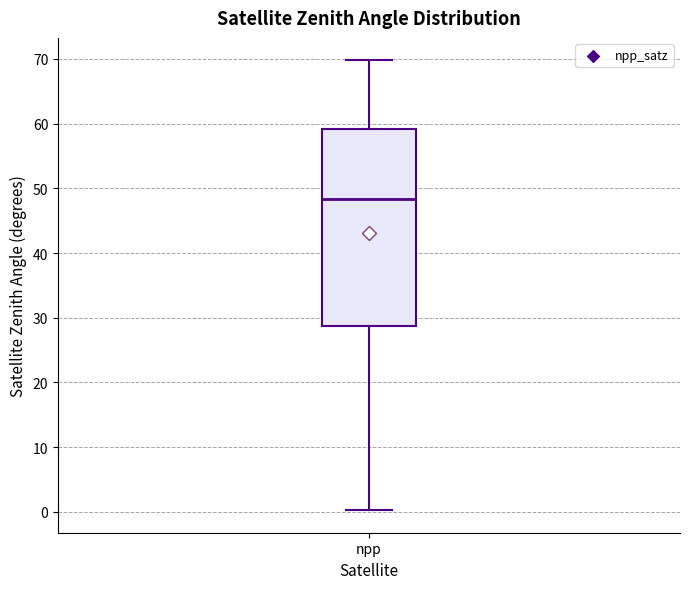

Transcribe this box plot: give where the median line is, the range the box spans, and where the two whiskers end, as read against the y-axis. The values are not printed on the chart, so give them approximately, as read against the axis.

median 48, box 29 to 59, whiskers 0 to 70